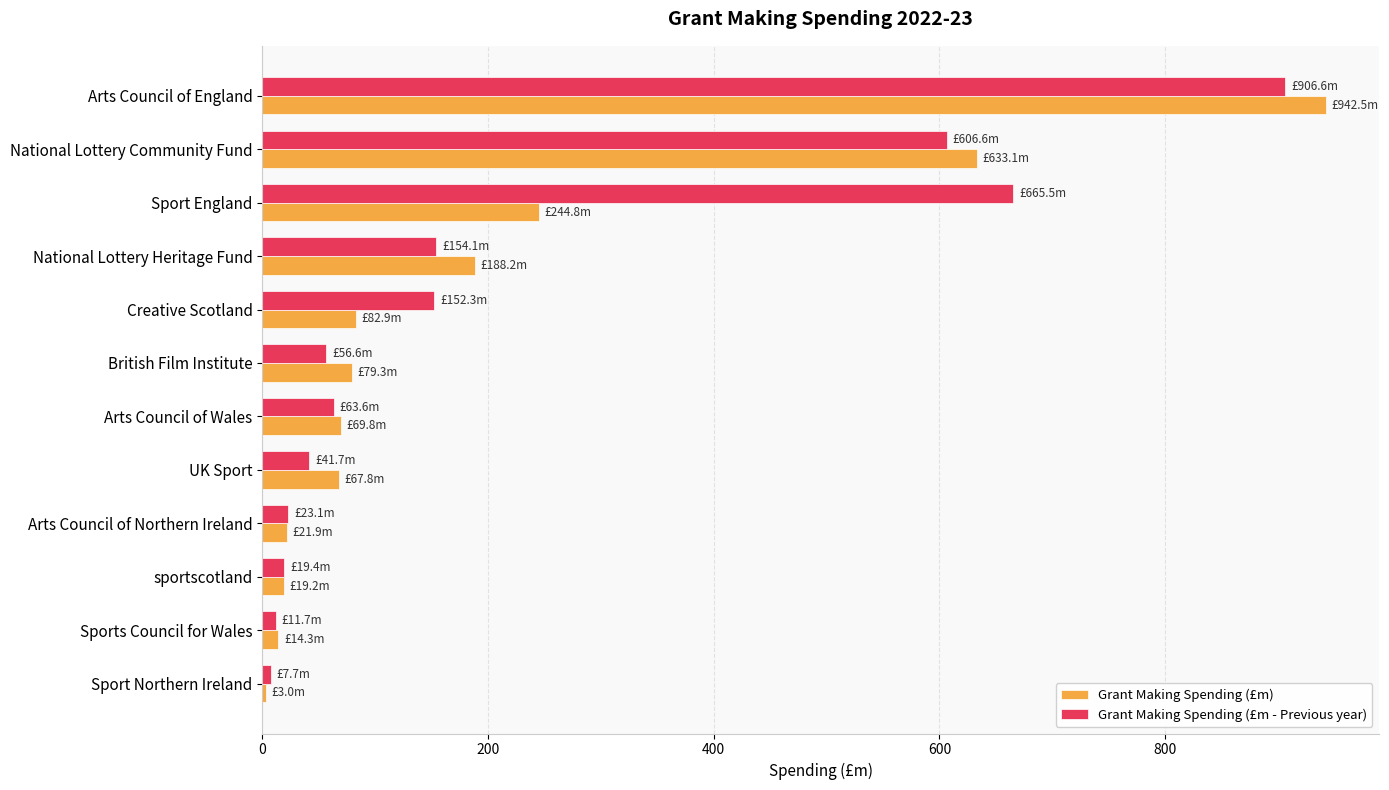

What is the difference between the highest and lowest values at Creative Scotland?

69.4